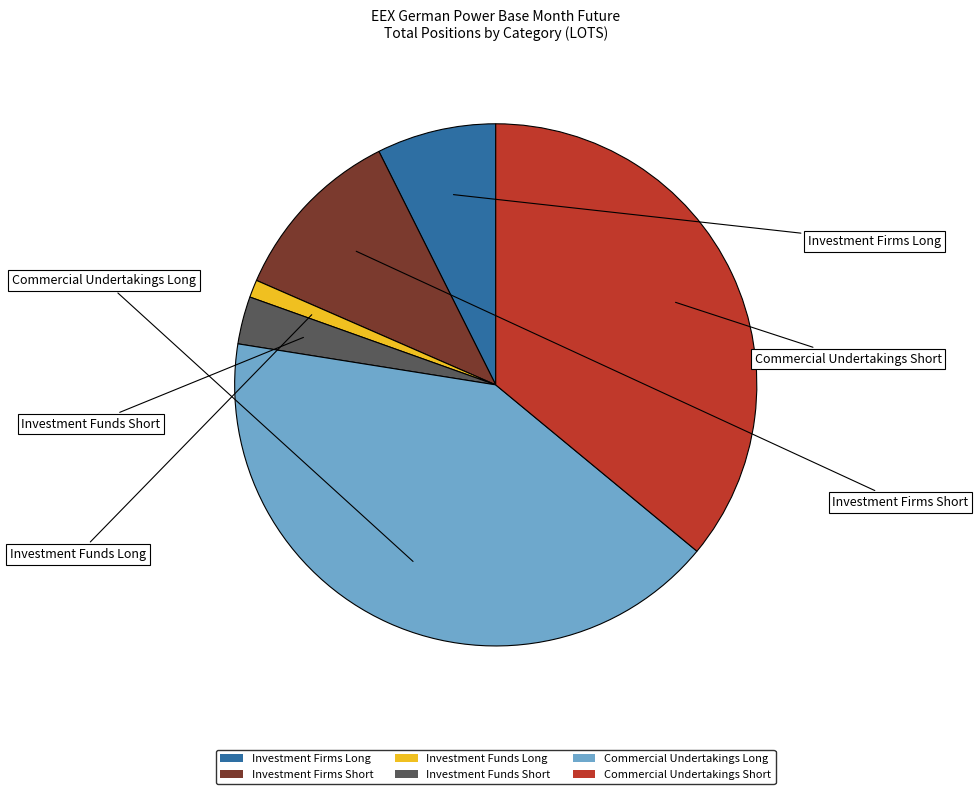

Rank the categories by value from highest to lowest.

Commercial Undertakings Long, Commercial Undertakings Short, Investment Firms Short, Investment Firms Long, Investment Funds Short, Investment Funds Long